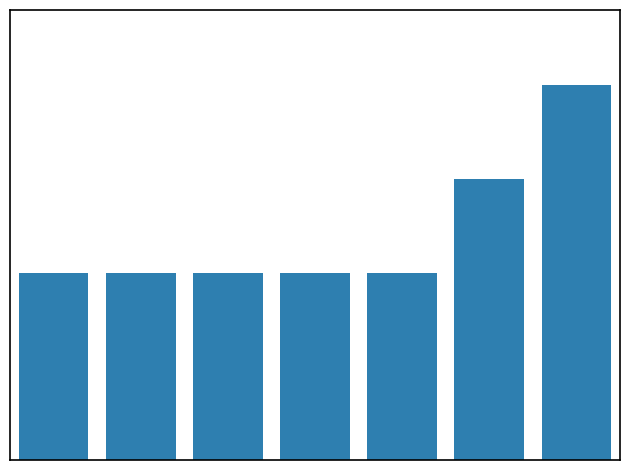

How many bars are there in total?

7